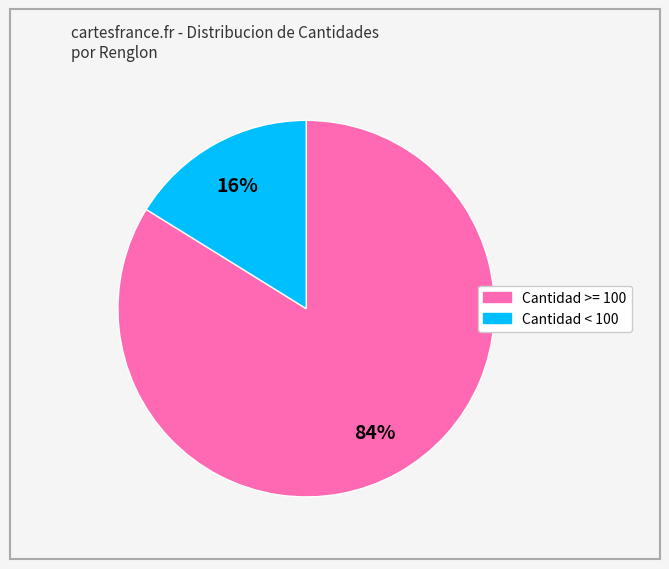

Is there any slice that represents more than half of the pie?

Yes